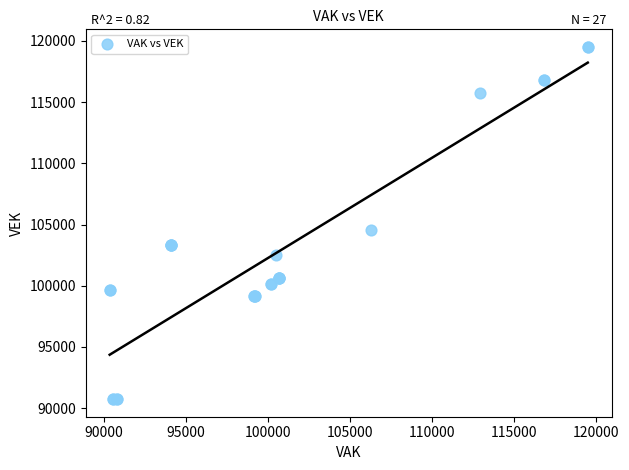

What Y value in the scatter plot is closest to 105123?

104552